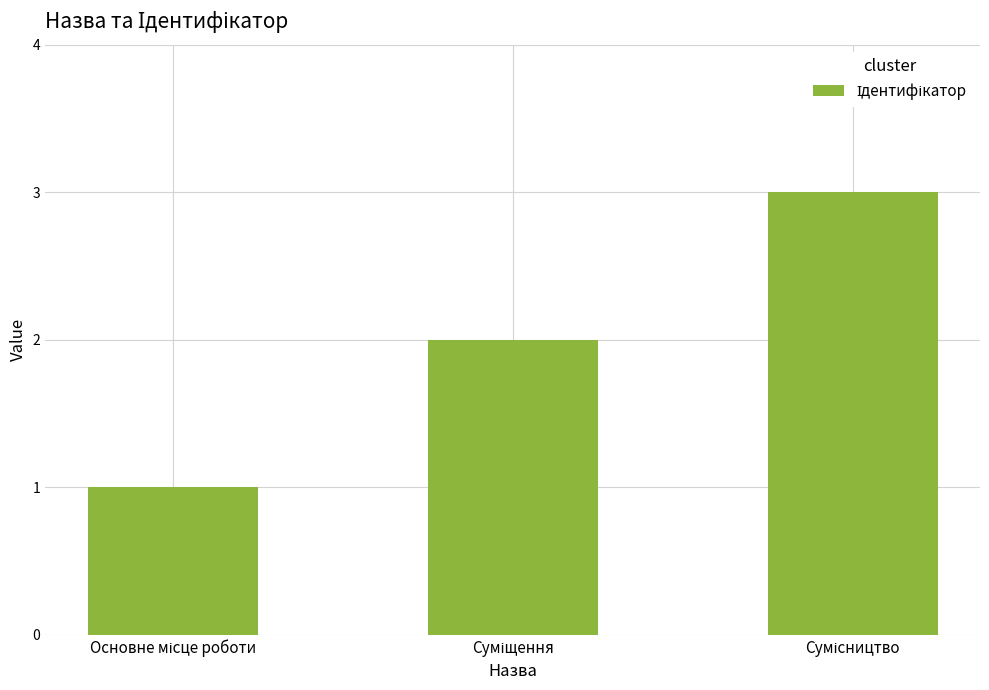

What is the greatest value displayed?

3